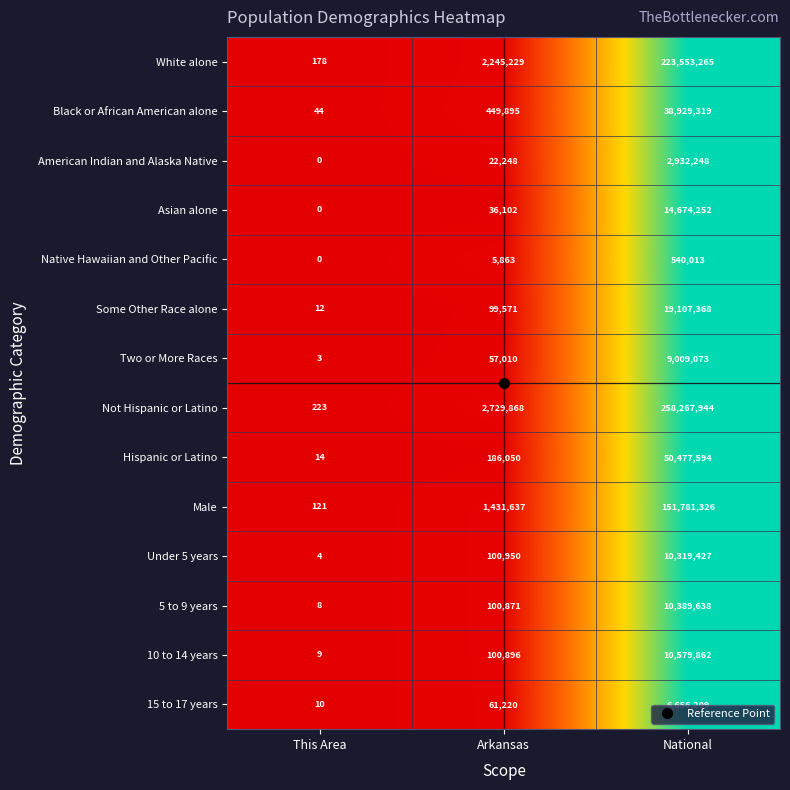

What is the difference between the maximum and minimum values in the 10 to 14 years series?

10579853